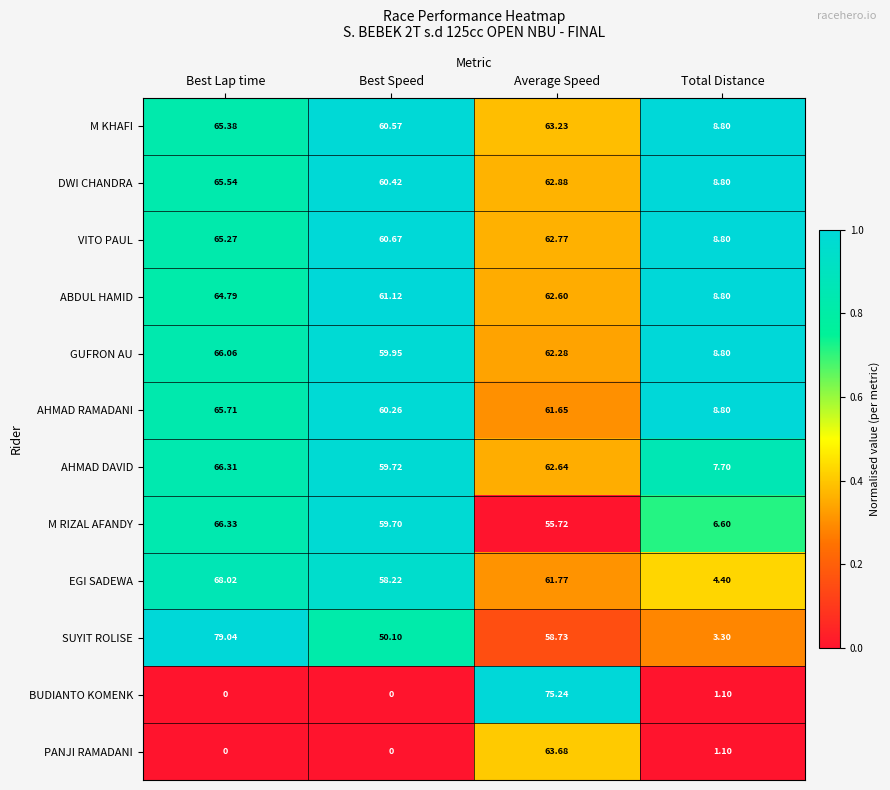

What is the spread (max minus min) of values at Best Speed?

61.1